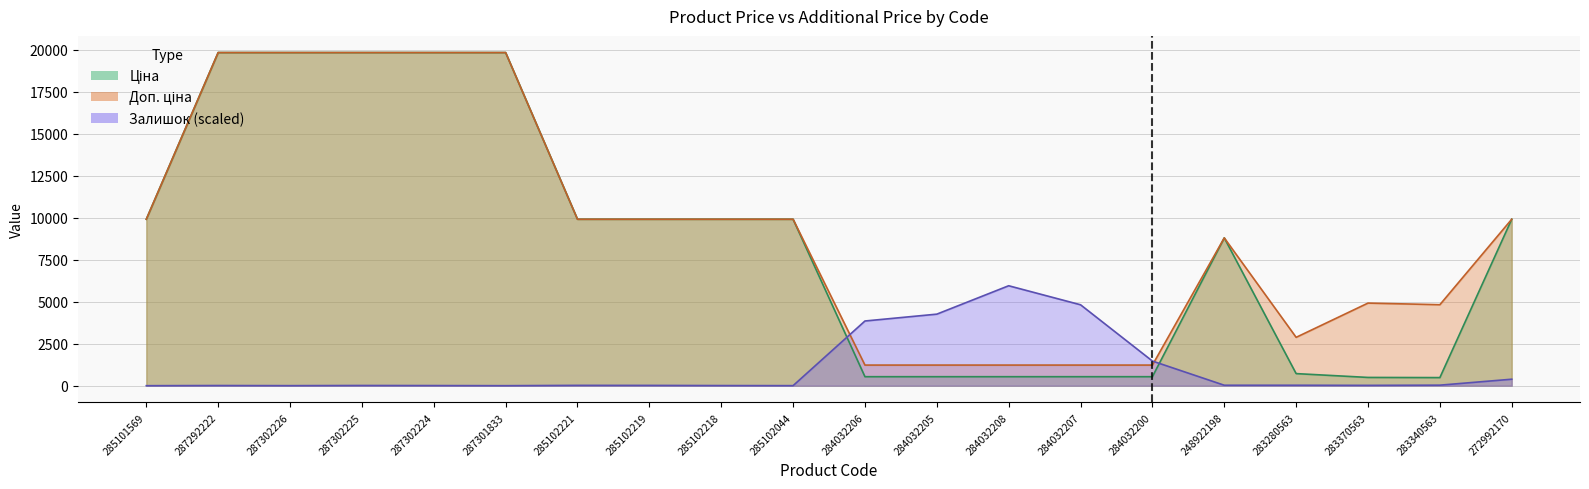

How many intersections are there between Ціна and Залишок?

2